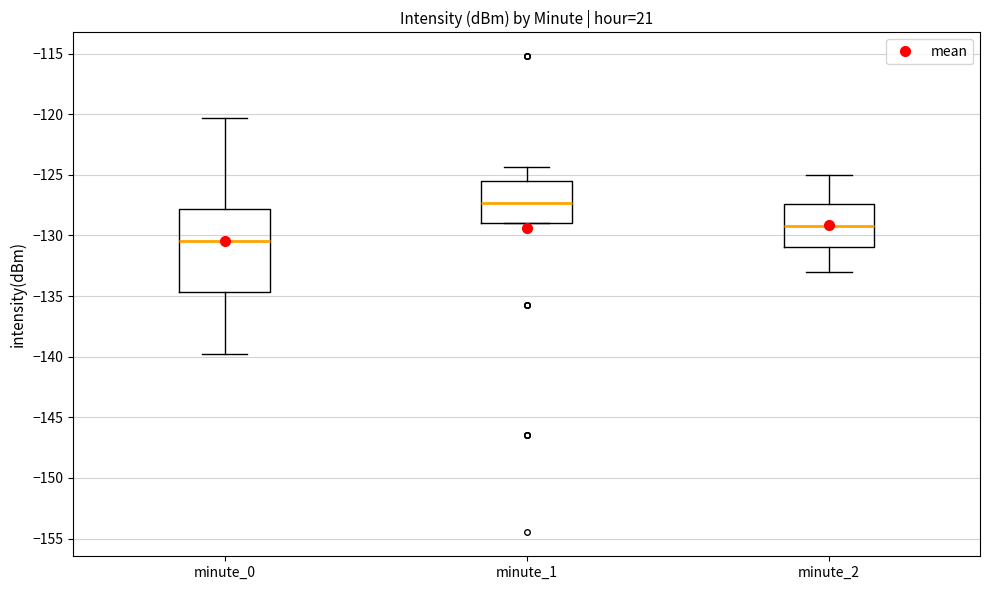

Where does the upper whisker of the box for minute_2 end on the y-axis? The values are not printed on the chart, so give them approximately, as read against the axis.

-125.0